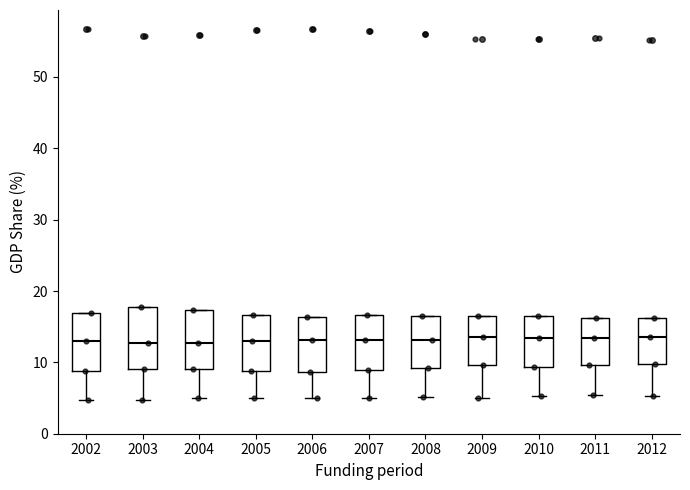

Reading left to right, transcribe this box plot: for each box, give where its median line is, the range the box spans, and where its two whiskers end, as read against the y-axis. The values are not printed on the chart, so give them approximately, as read against the axis.

2002: median 13, box 9 to 17, whiskers 5 to 17
2003: median 13, box 9 to 18, whiskers 5 to 18
2004: median 13, box 9 to 17, whiskers 5 to 17
2005: median 13, box 9 to 17, whiskers 5 to 17
2006: median 13, box 9 to 16, whiskers 5 to 16
2007: median 13, box 9 to 17, whiskers 5 to 17
2008: median 13, box 9 to 17, whiskers 5 to 17
2009: median 14, box 10 to 17, whiskers 5 to 17
2010: median 13, box 9 to 17, whiskers 5 to 17
2011: median 13, box 10 to 16, whiskers 5 to 16
2012: median 14, box 10 to 16, whiskers 5 to 16